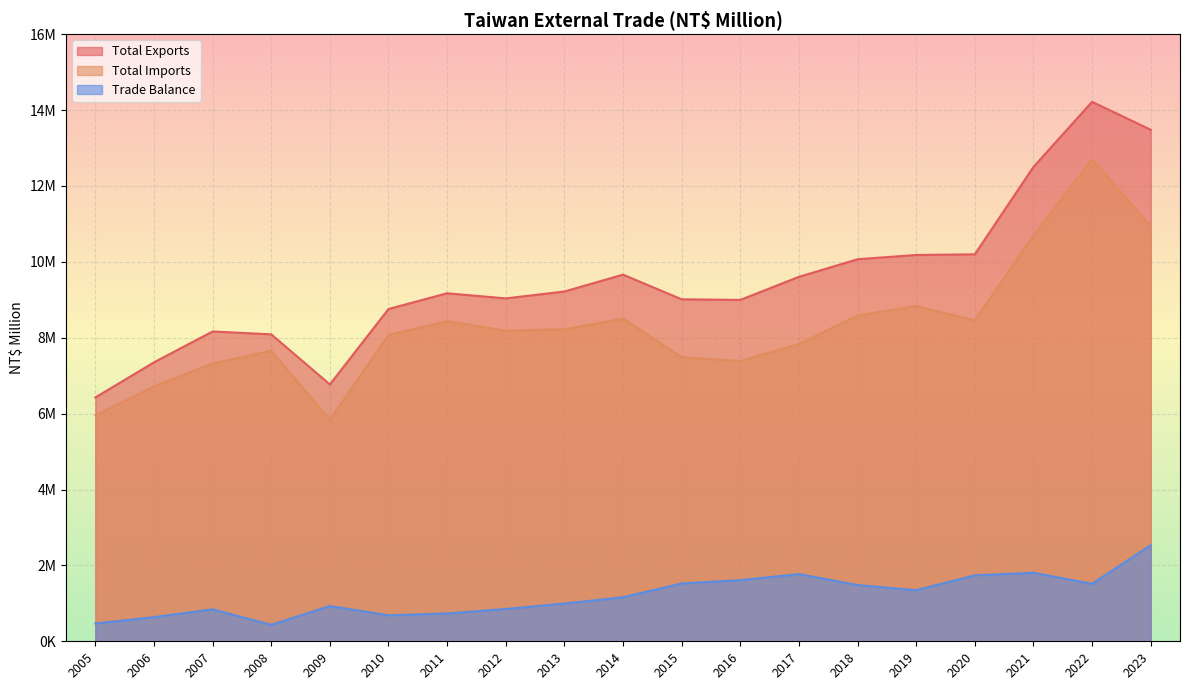

At how many categories does at least one series exceed 11256459?

3